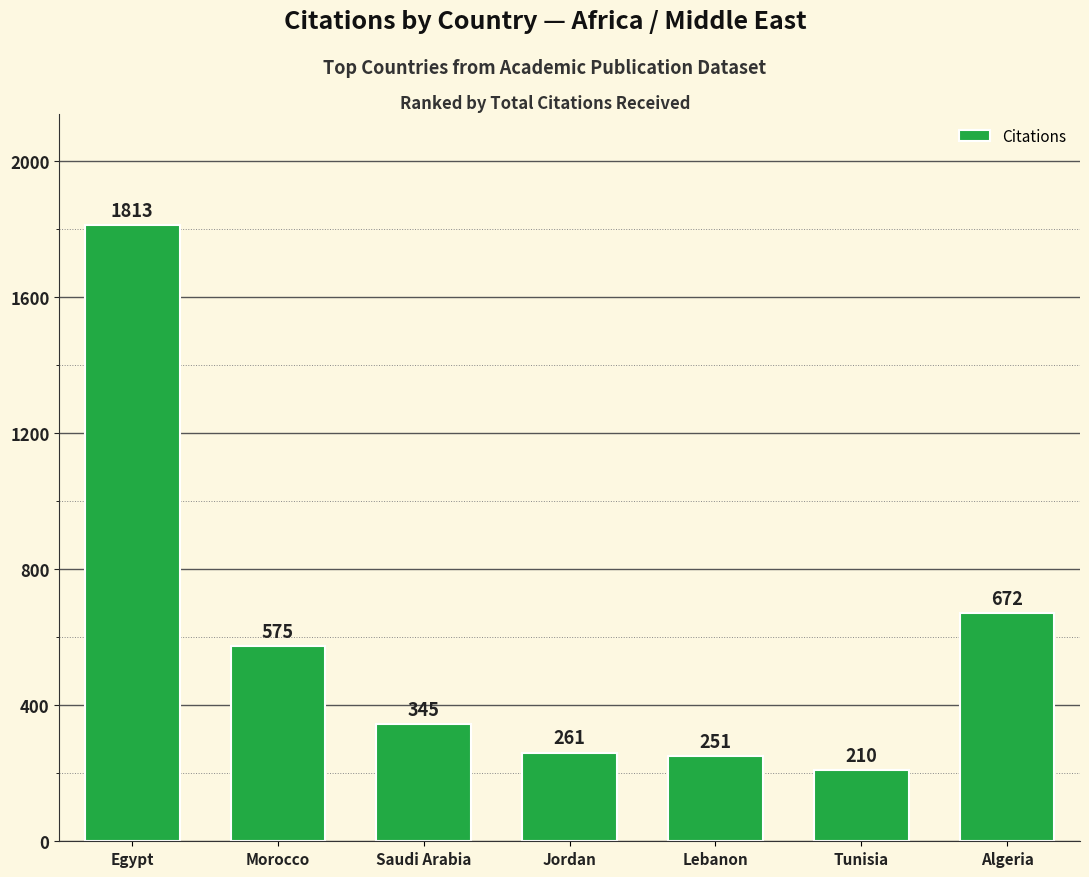

What is the value of the 2nd bar from the left?

575